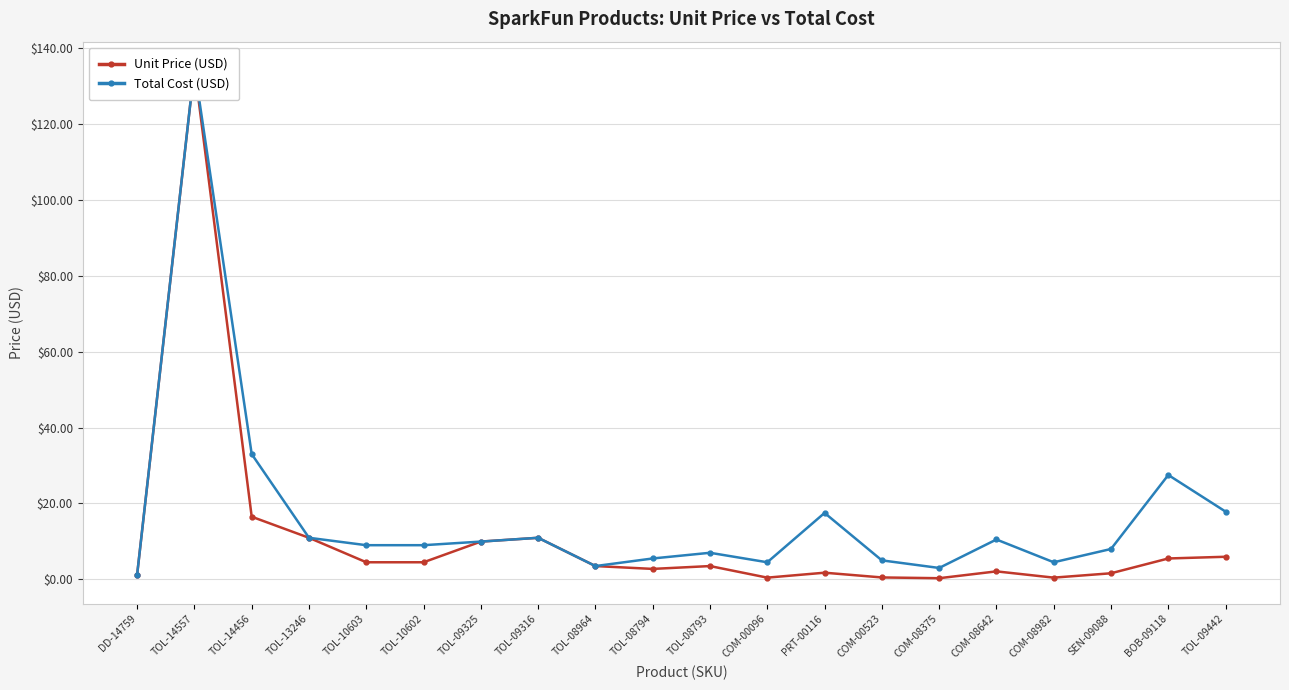

Count the number of data series in this chart.

2